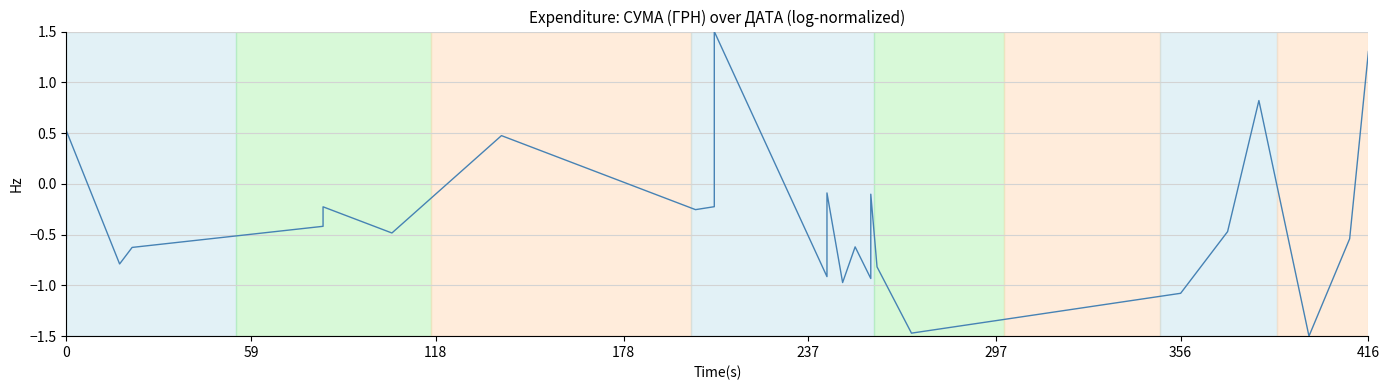

How many distinct data groups are displayed?

1